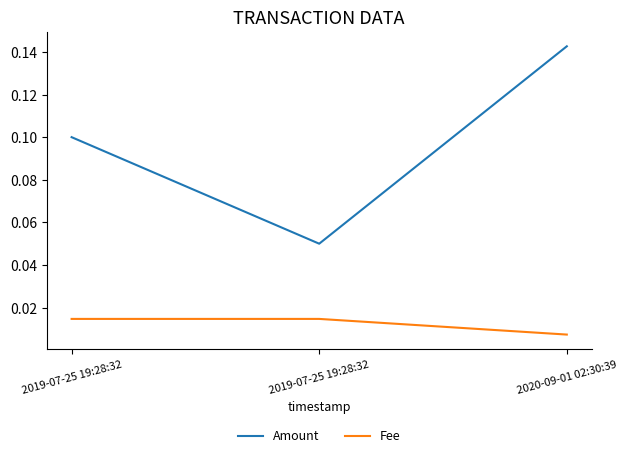

At which label is Amount closest to 0?

2019-07-25 19:28:32